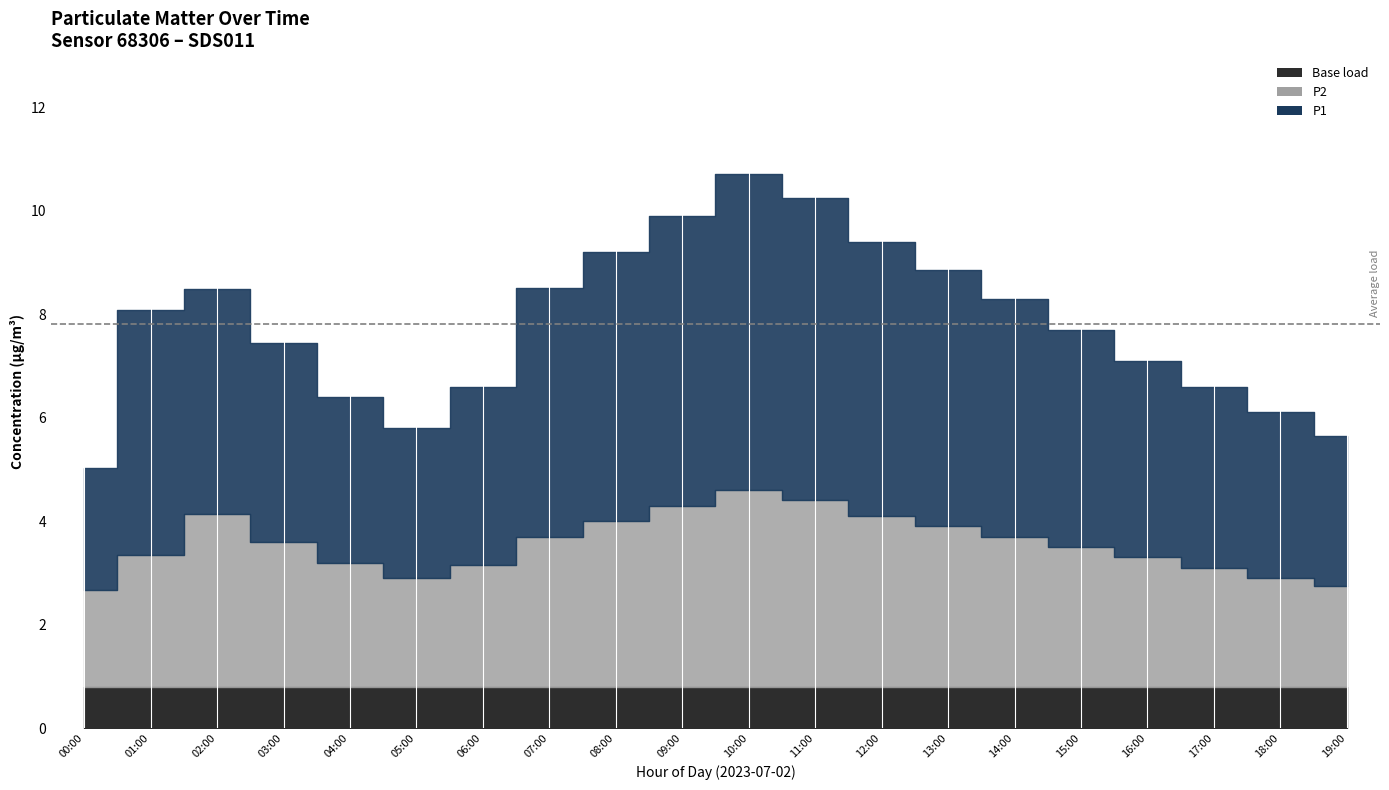

List the labels in order of P2 value, smallest first.

00:00, 19:00, 05:00, 18:00, 17:00, 06:00, 04:00, 16:00, 01:00, 15:00, 03:00, 07:00, 14:00, 13:00, 08:00, 12:00, 02:00, 09:00, 11:00, 10:00